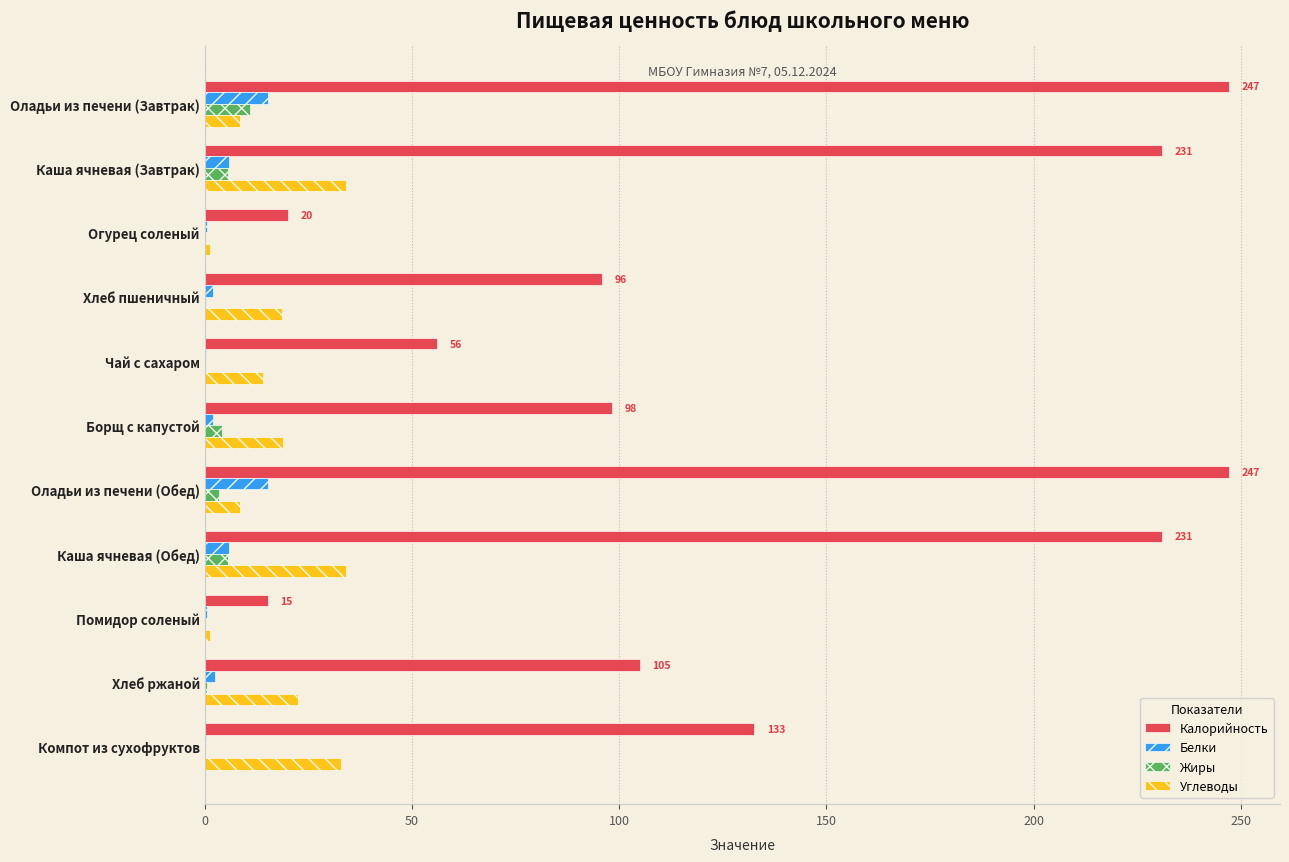

Read the Калорийность value at Оладьи из печени (Завтрак).

247.1